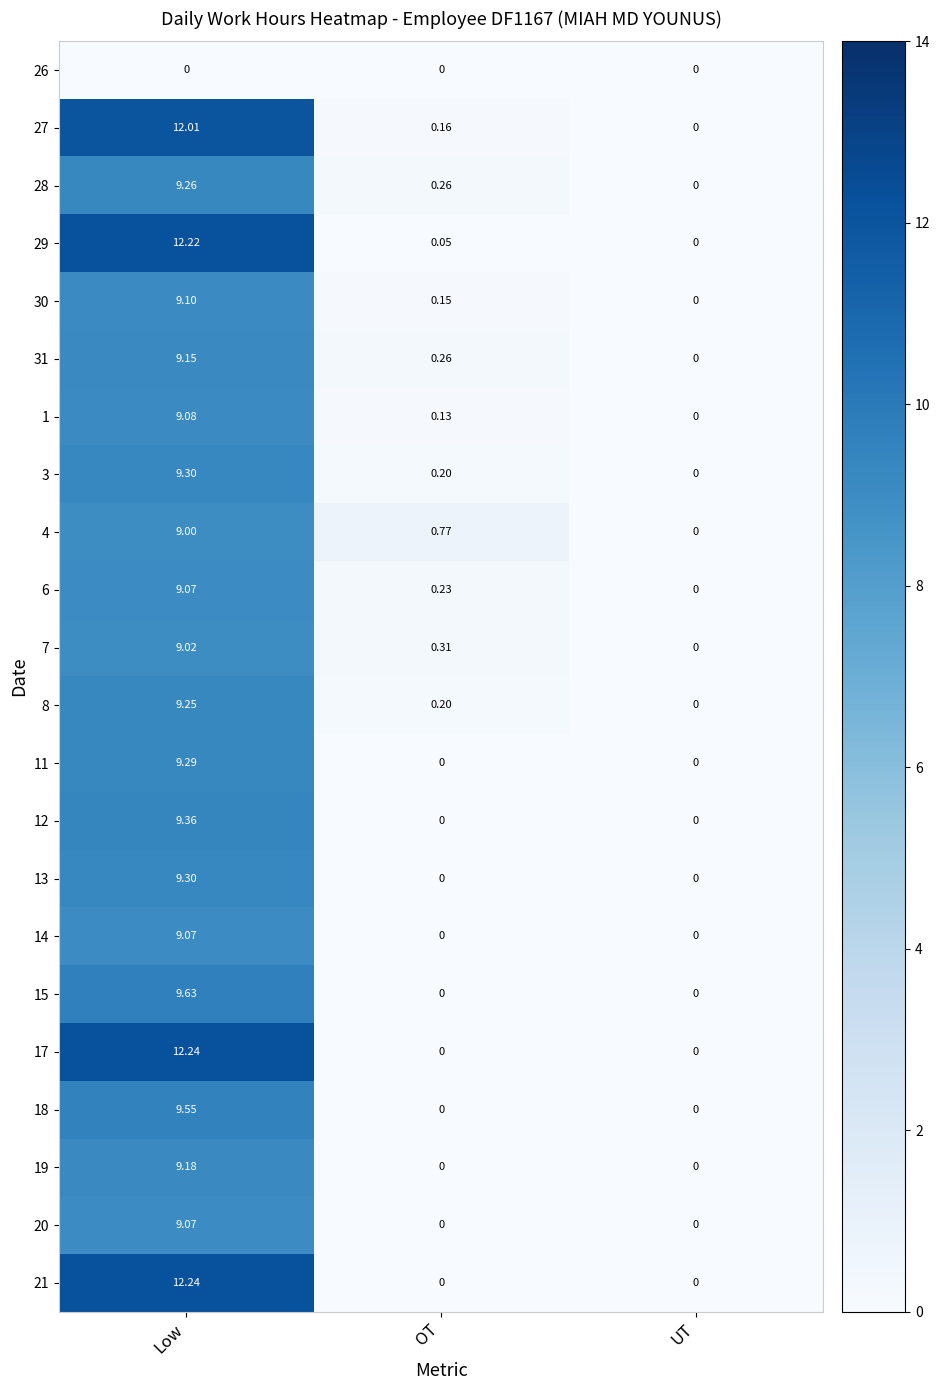

At which category is the sum across all series the highest?

Low